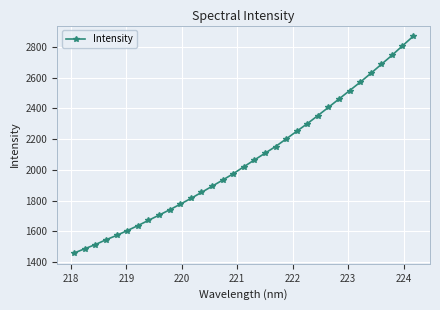

What is the average value?

2070.5